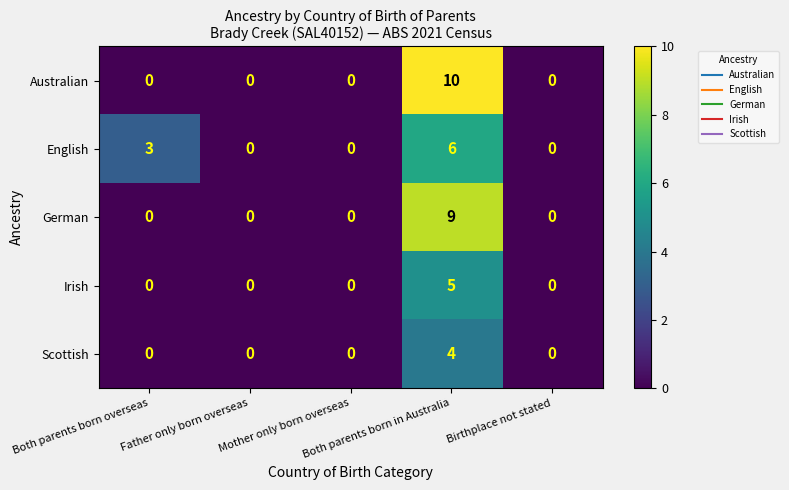

How many German values are between 0 and 1?

4